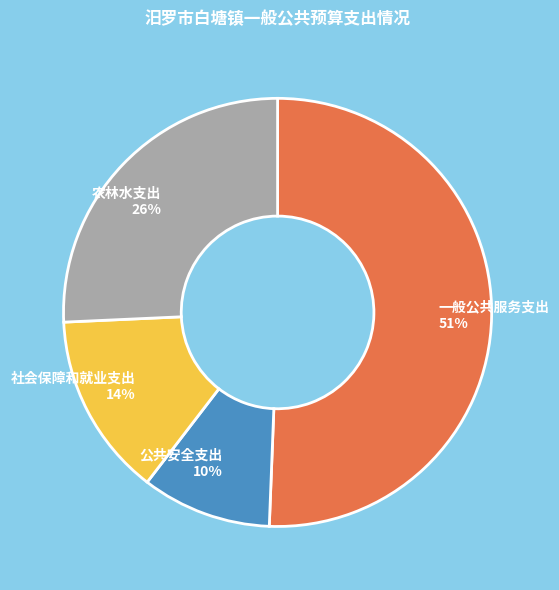

What is the largest slice in the pie chart?

一般公共服务支出